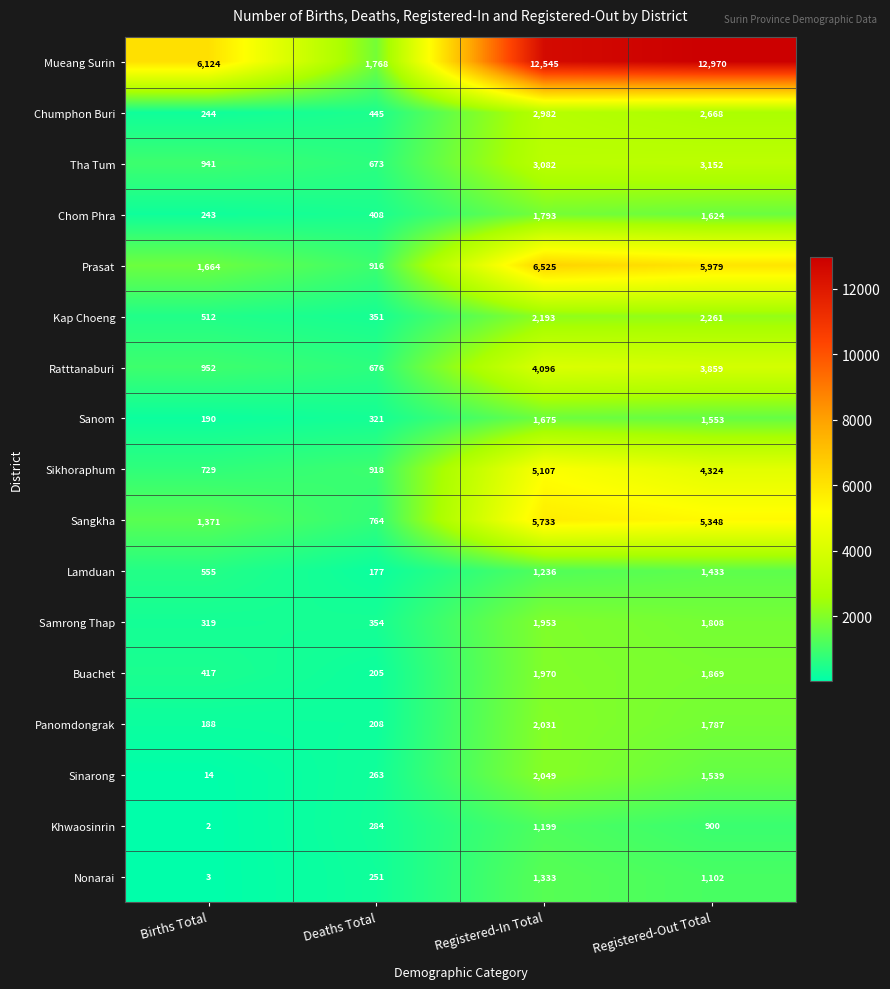

The Sangkha series shows 352 at Deaths Total. True or false?

False